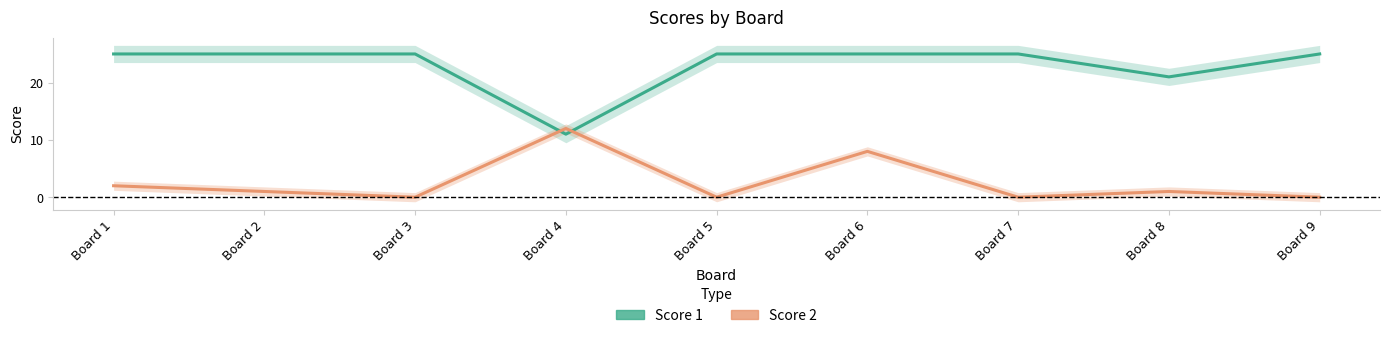

Which label corresponds to the smallest value in the chart?

Board 3